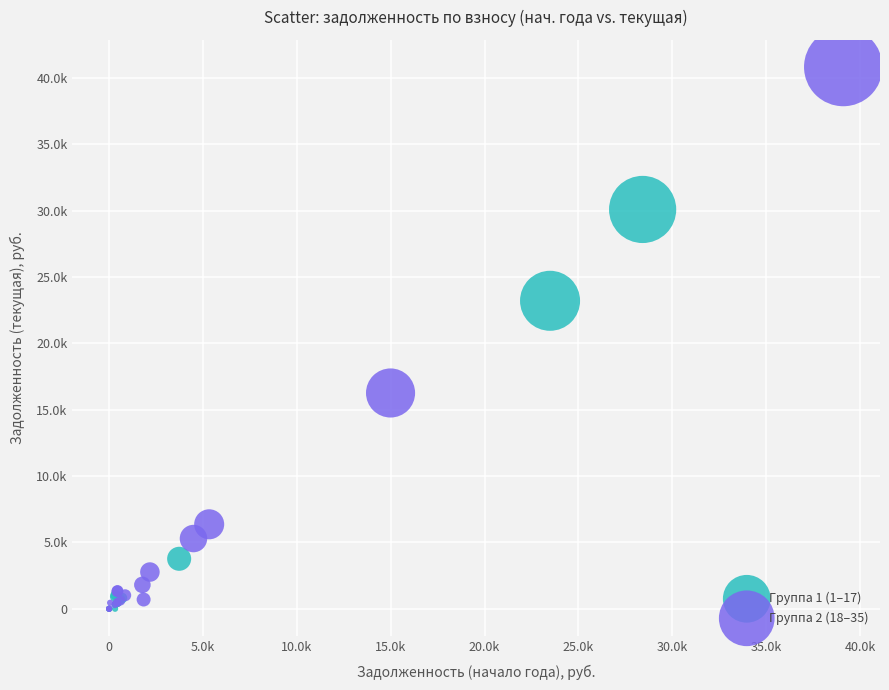

Which series reaches the maximum Y coordinate?

Группа 2 (18–35)